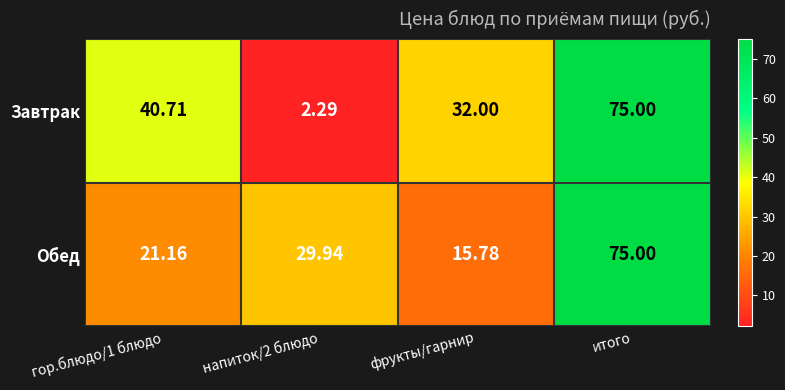

How many distinct data groups are displayed?

2